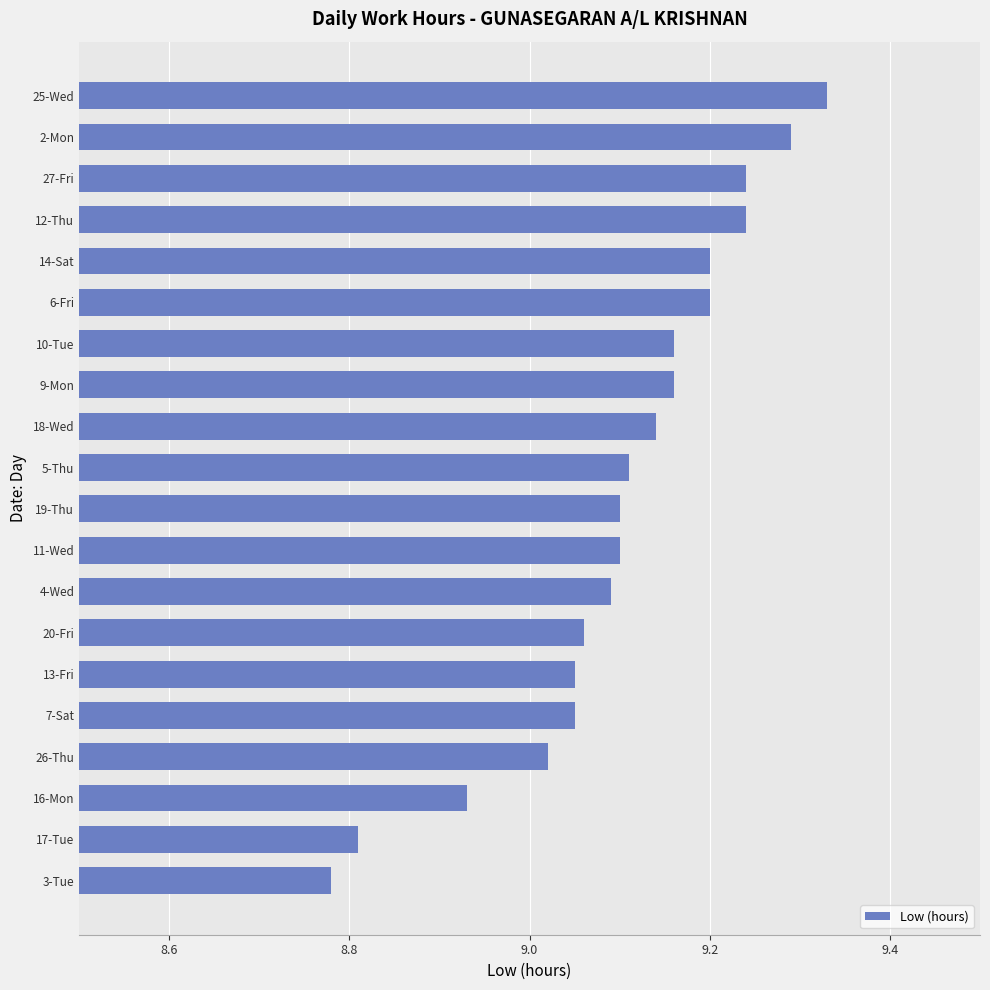

At which category does the chart reach its minimum across all series?

3-Tue